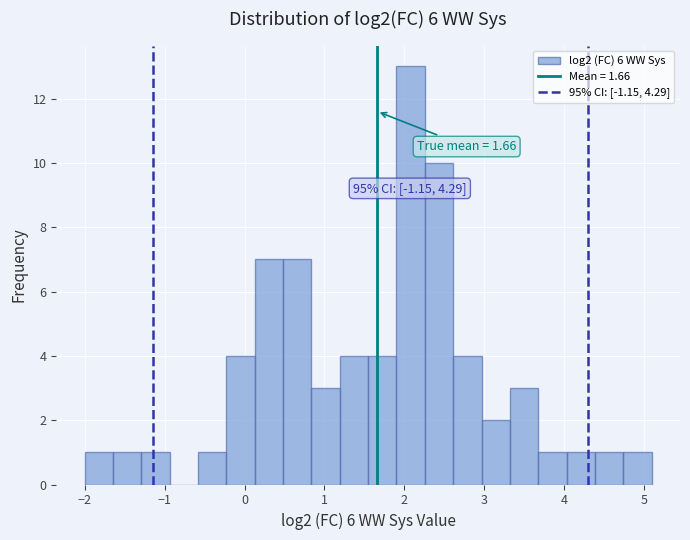

Around what value on the x-axis is the tallest bar? Give the approximate position of its centre, as read against the axis.

2.1